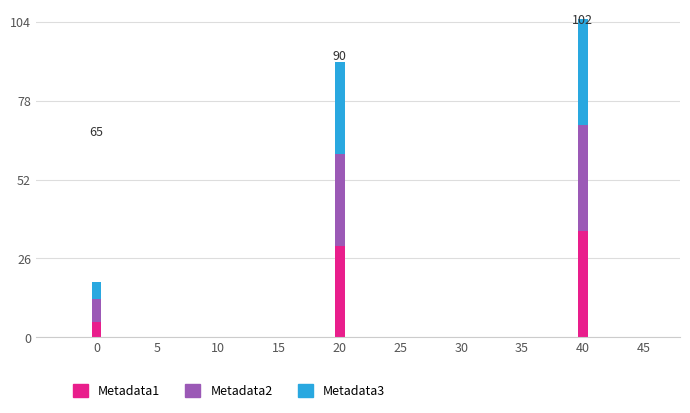

How many distinct data groups are displayed?

3